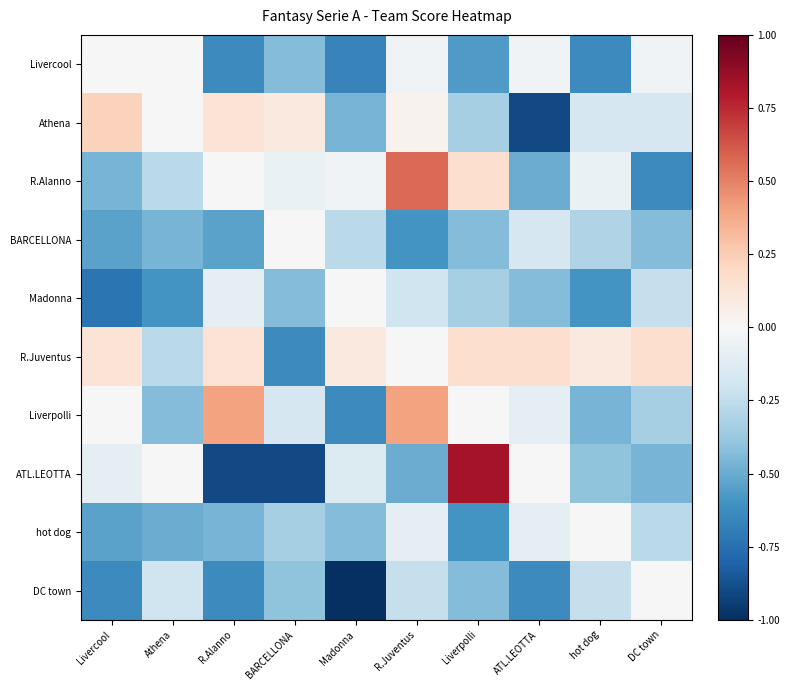

What is the total value across all series at Athena?

-2.7